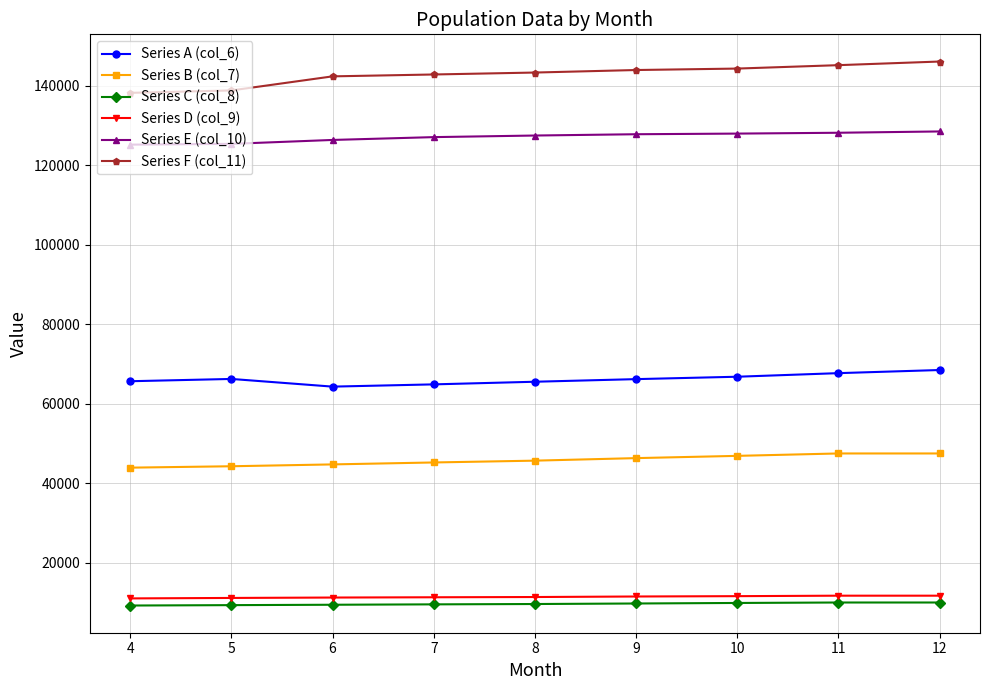

What is the total value across all series at 4?

393289